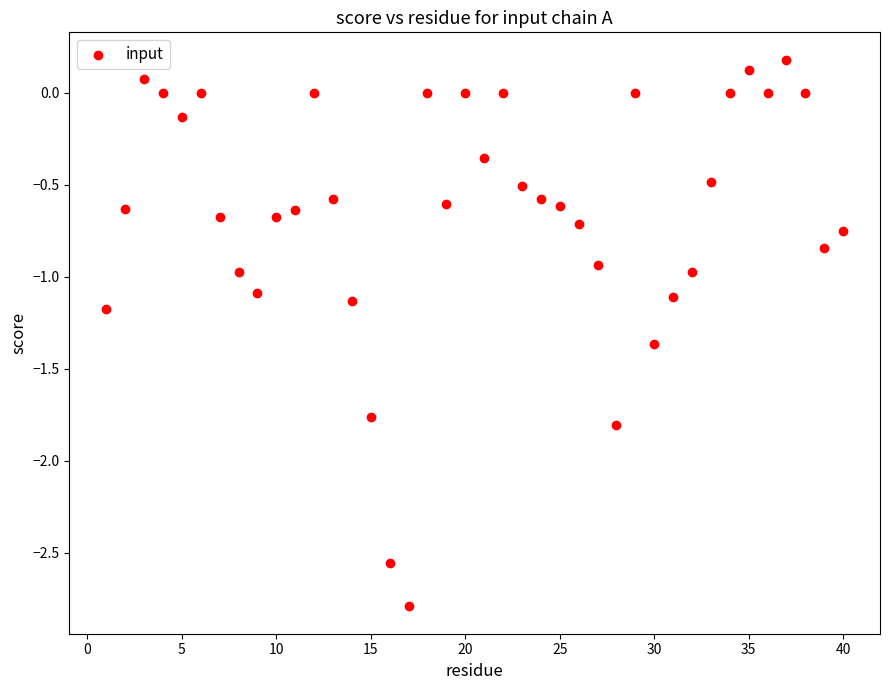

What is the range of X values (max minus min)?

39.0